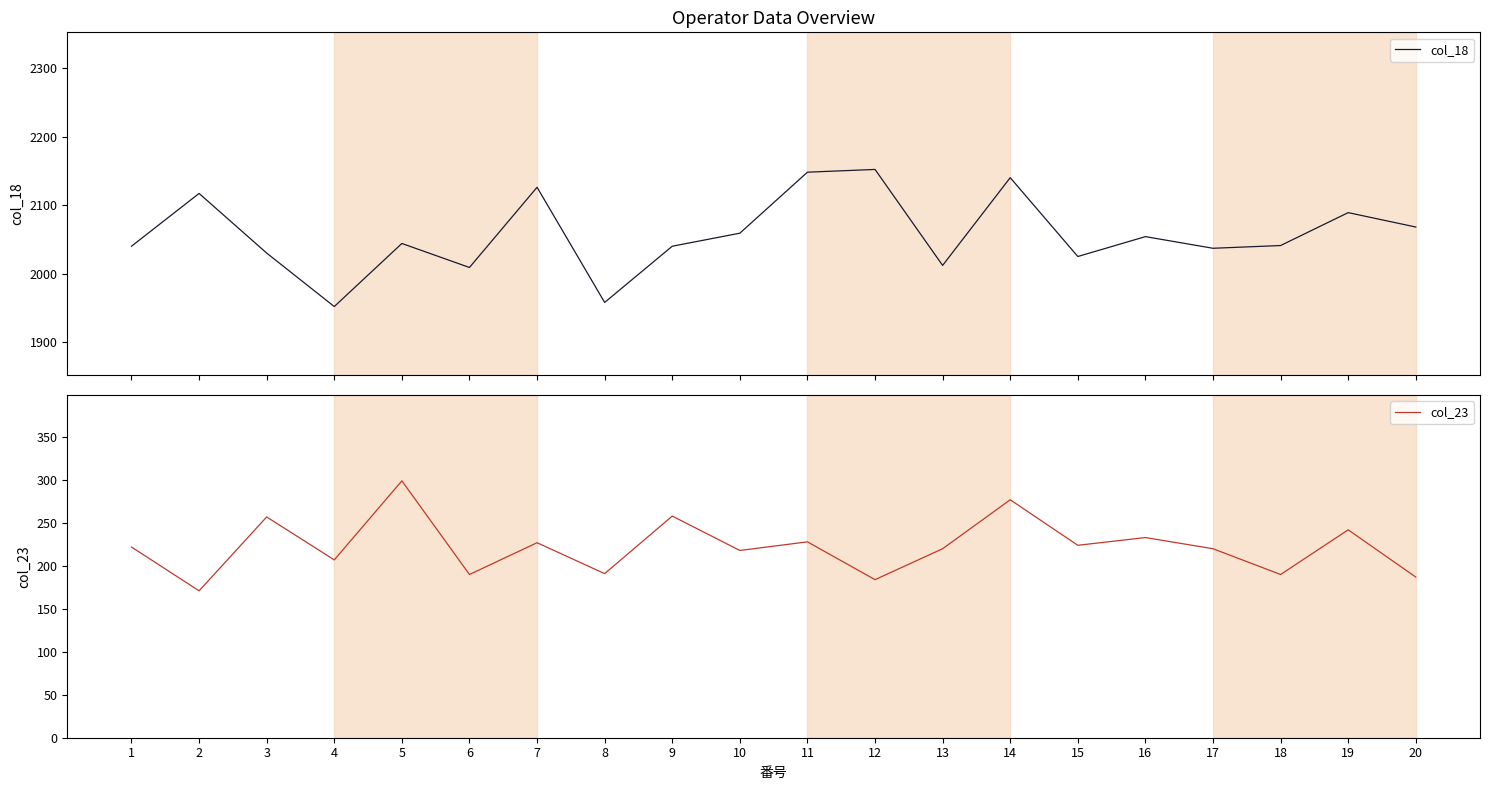

Is this an area chart (filled region under the line)?

No